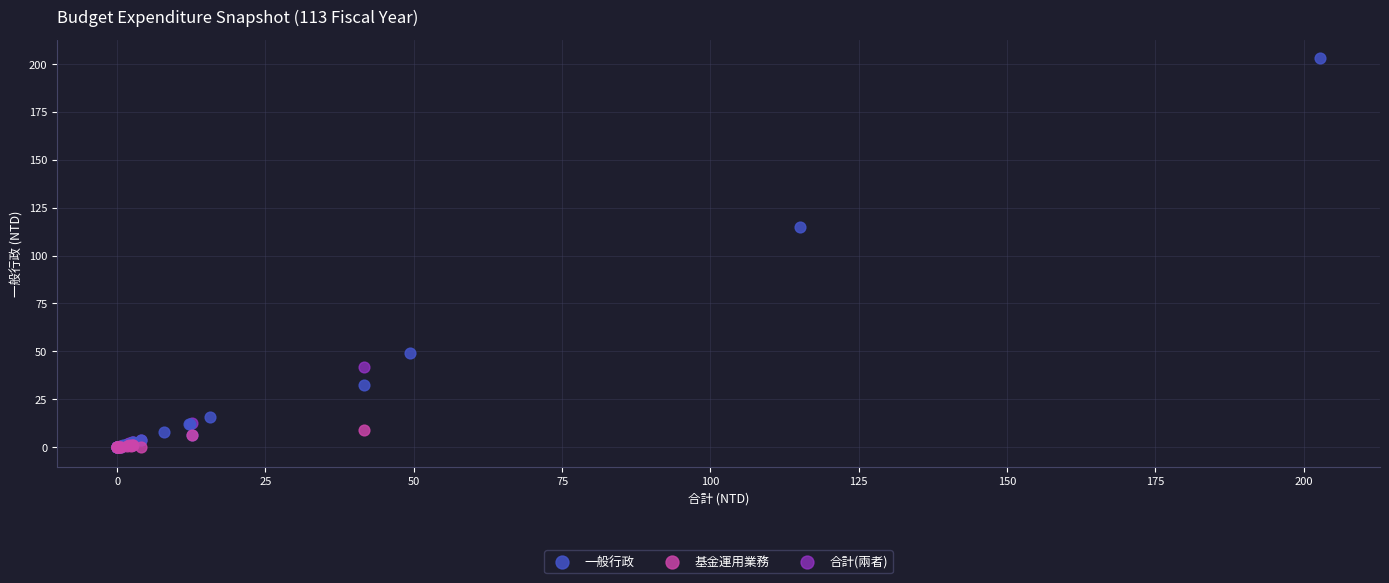

Which series contains the highest Y value?

一般行政